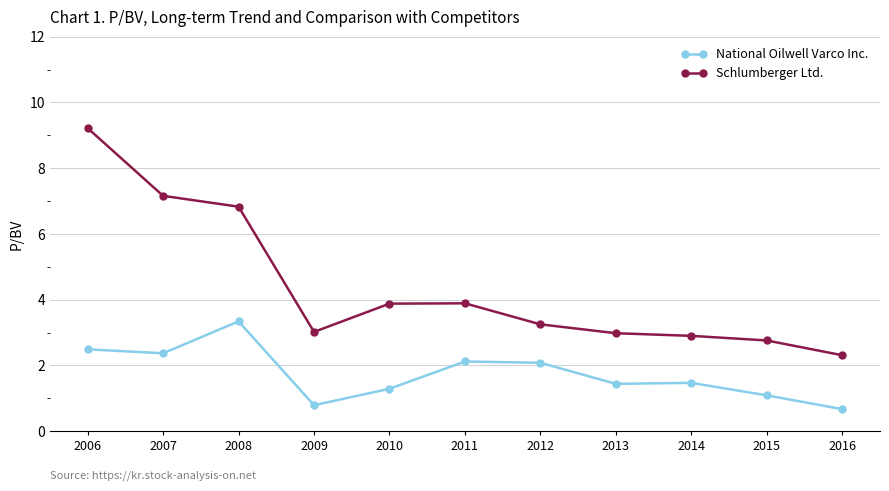

What is the total value across all series at 2014?

4.4